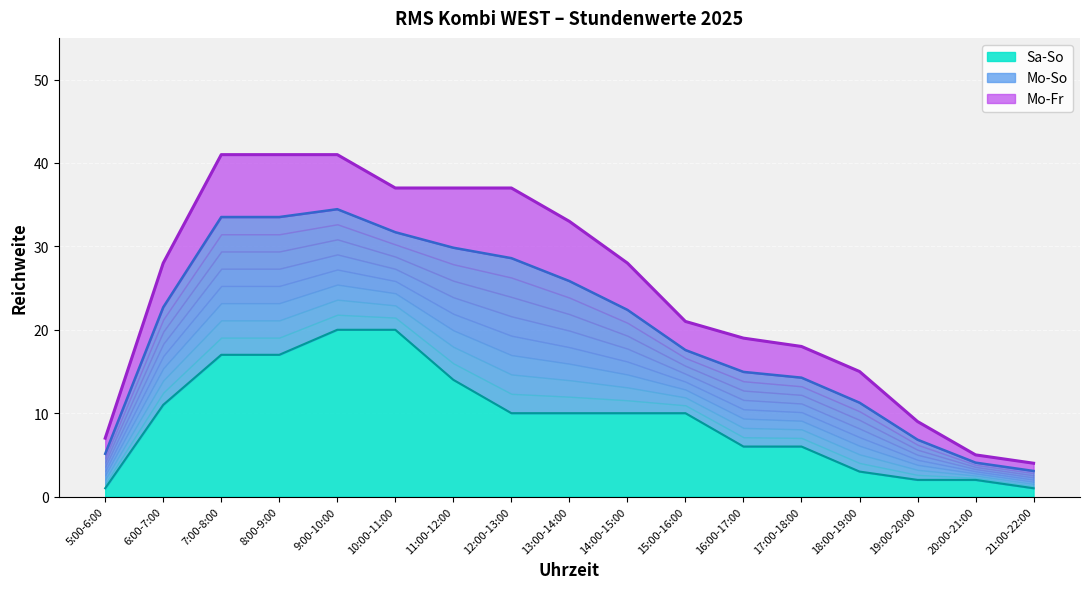

What is the spread (max minus min) of values at 14:00-15:00?

18.0